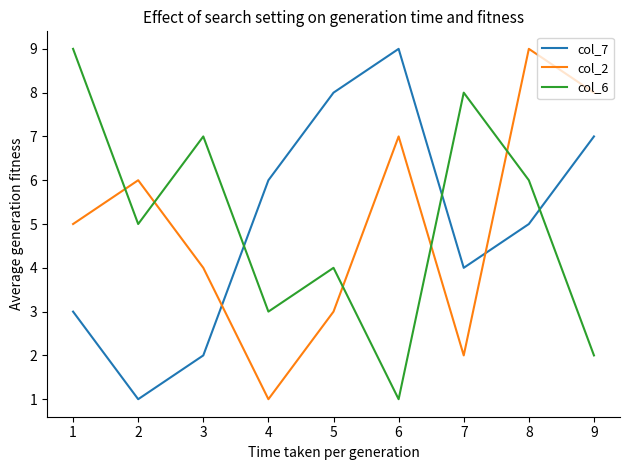

How many lines are shown in the chart?

3